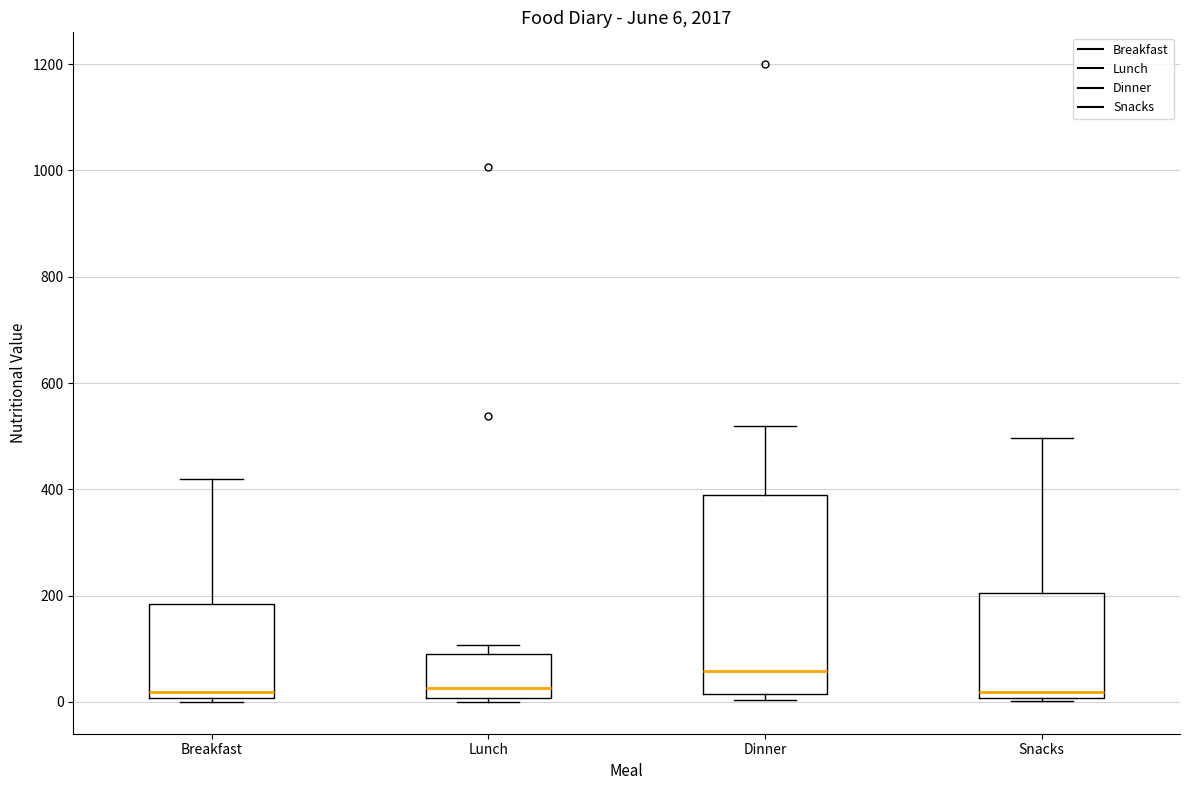

Which box is the tallest, from its lower edge to its upper edge?

Dinner